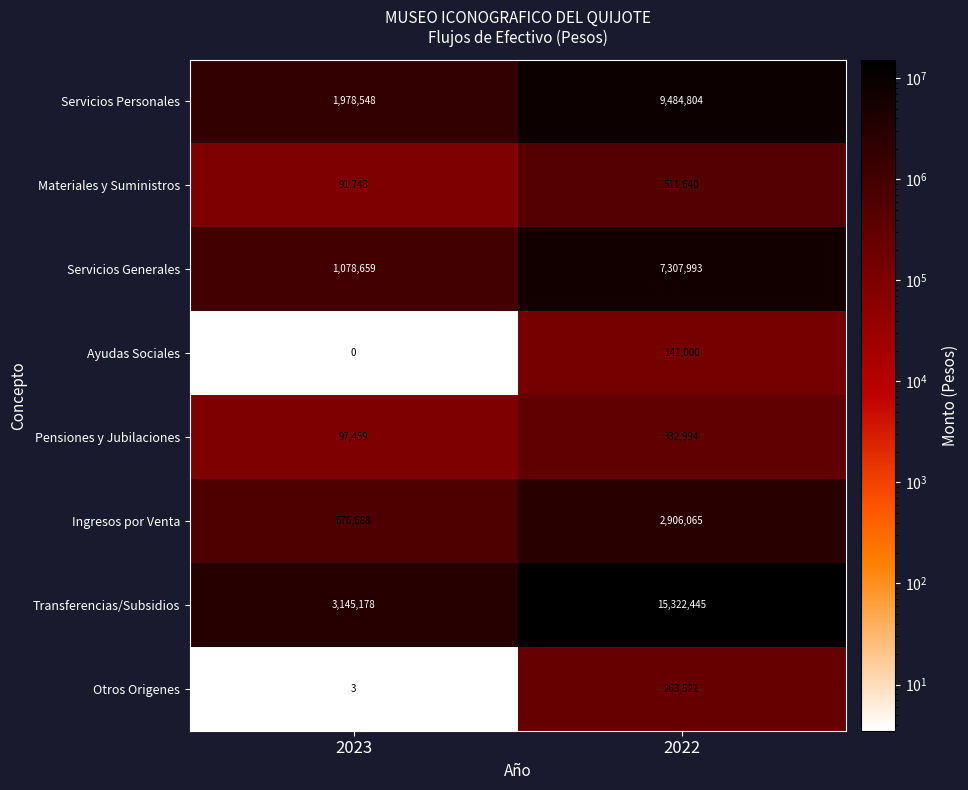

The Servicios Personales series shows 427121 at 2023. True or false?

False